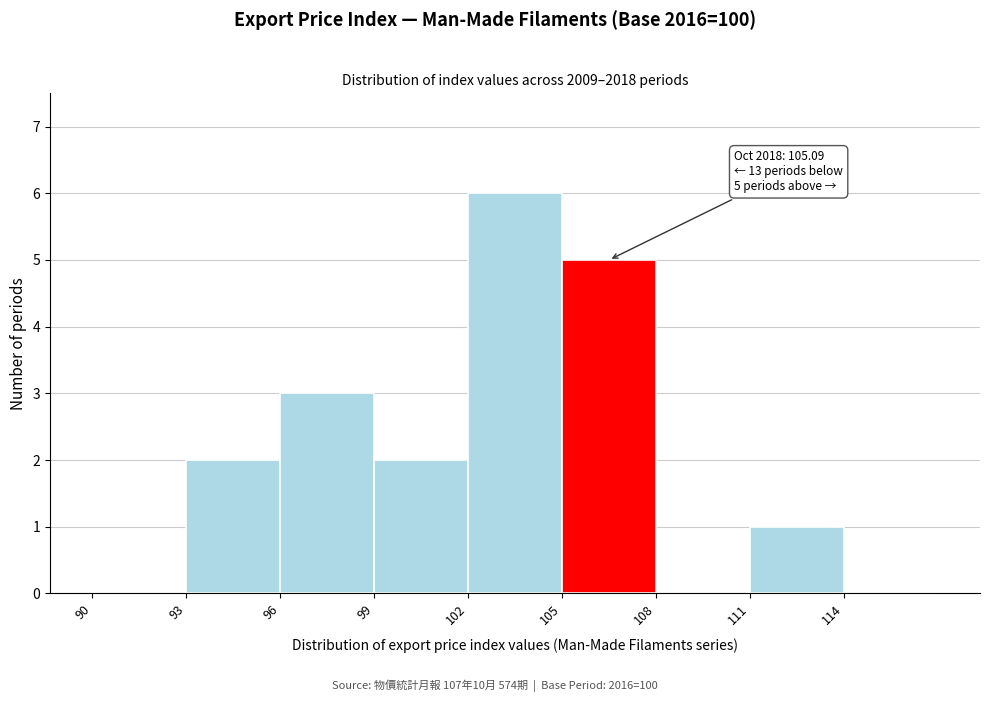

Over which range of the x-axis is the bar tallest?

102 to 105